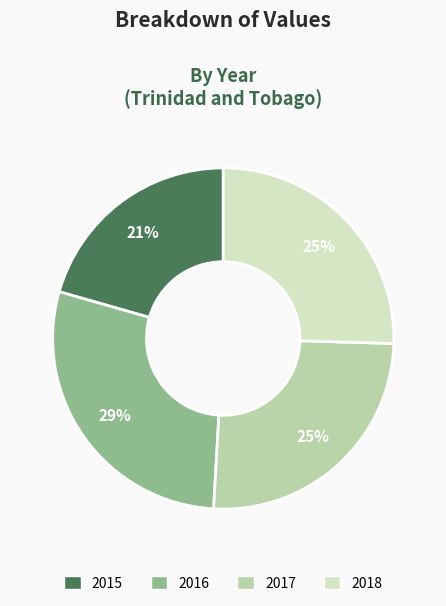

Count the number of slices in the pie.

4